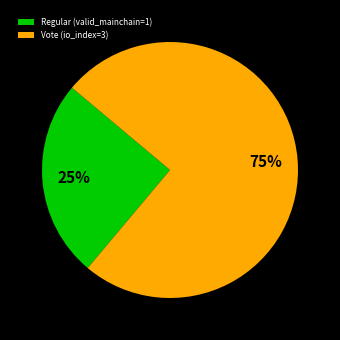

Which category accounts for the majority?

Vote